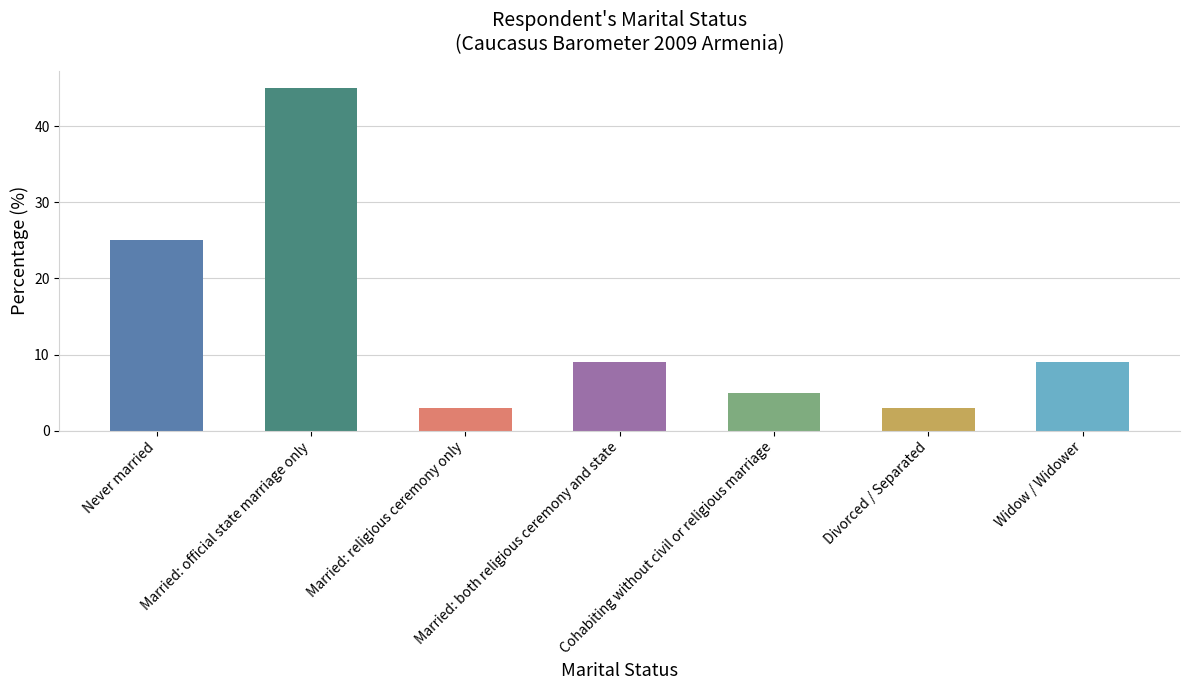

What is the difference between the maximum and second lowest values?

42